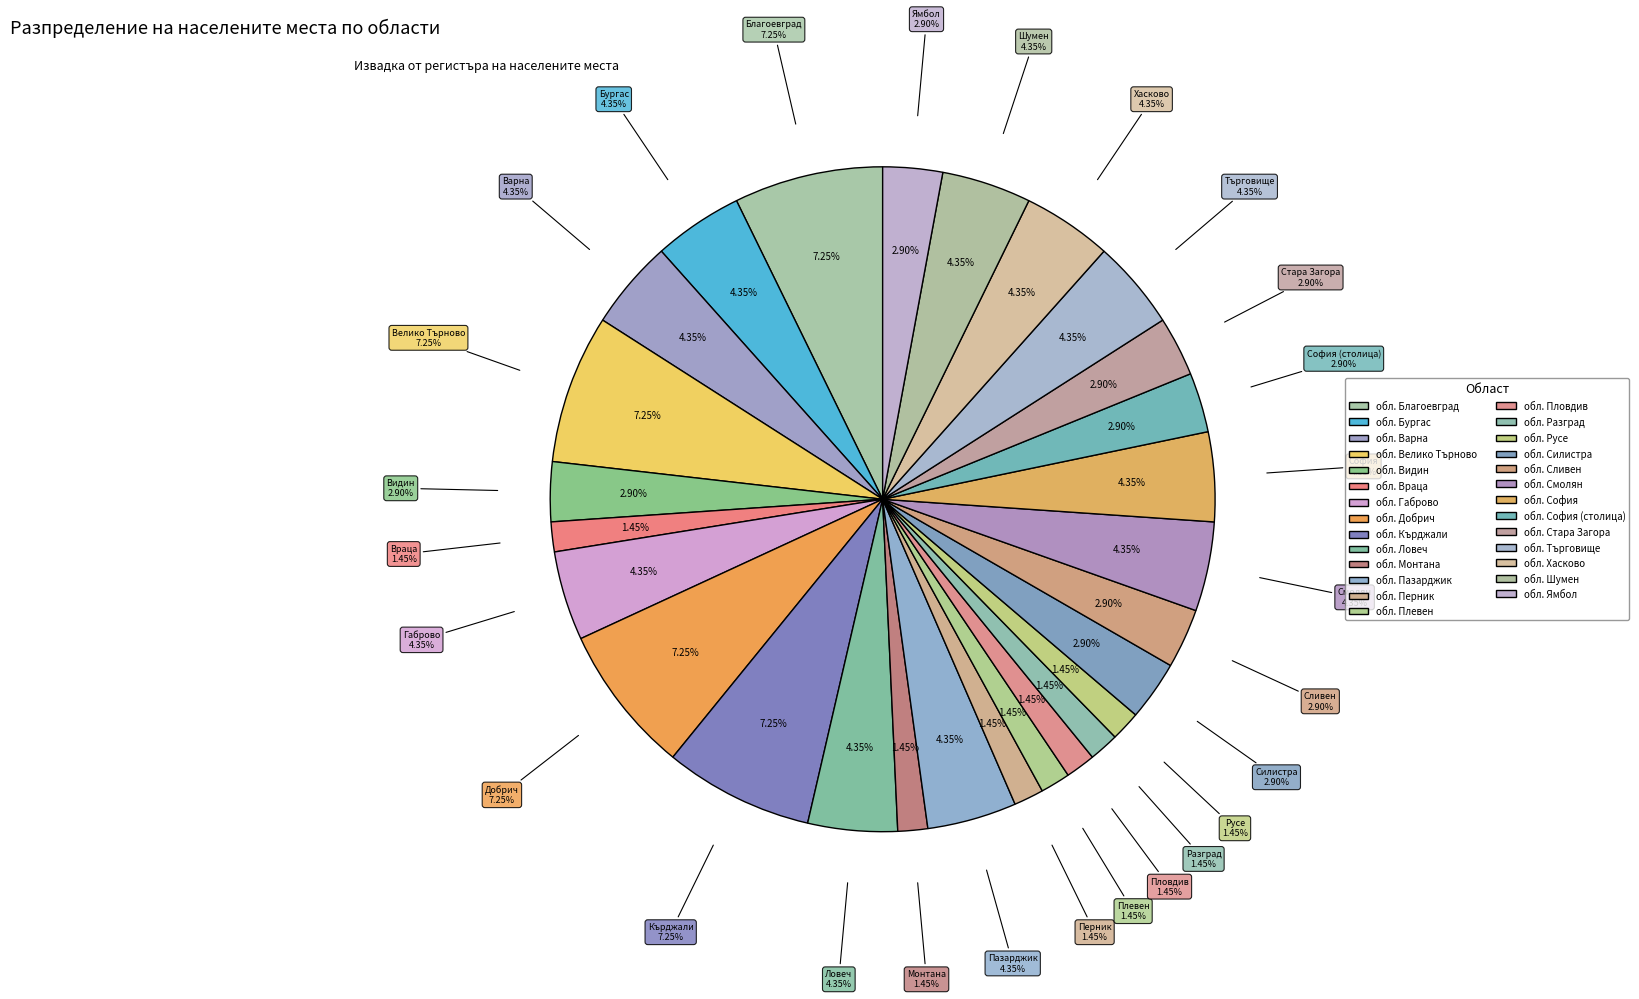

How many slices are in this pie chart?

27